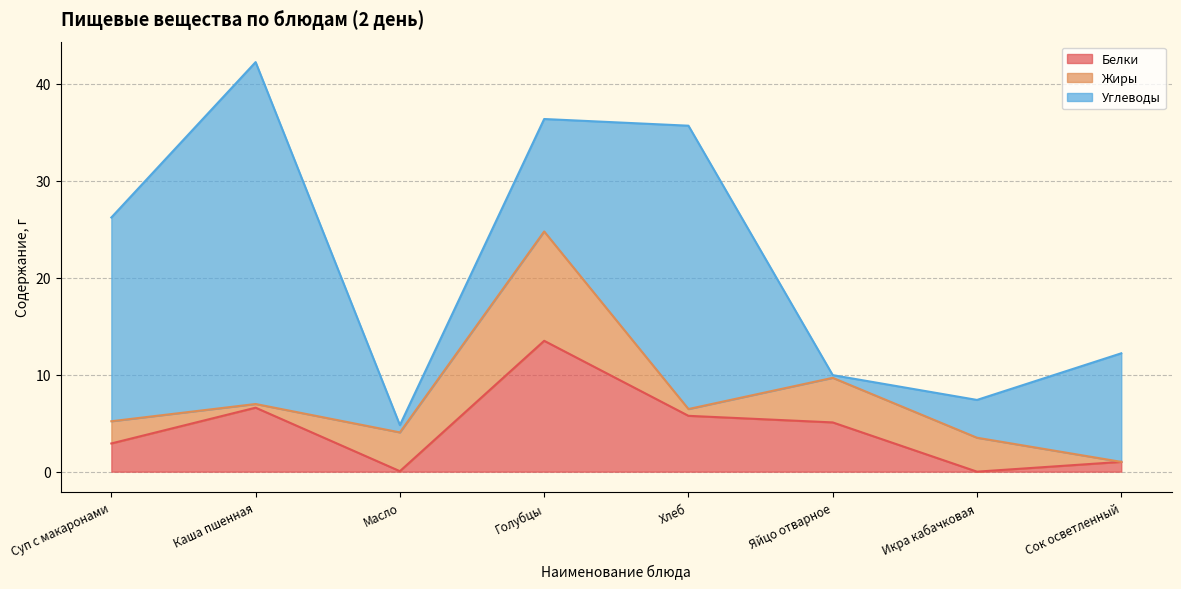

What is the value of the Белки point at the 6th from the left?

5.1